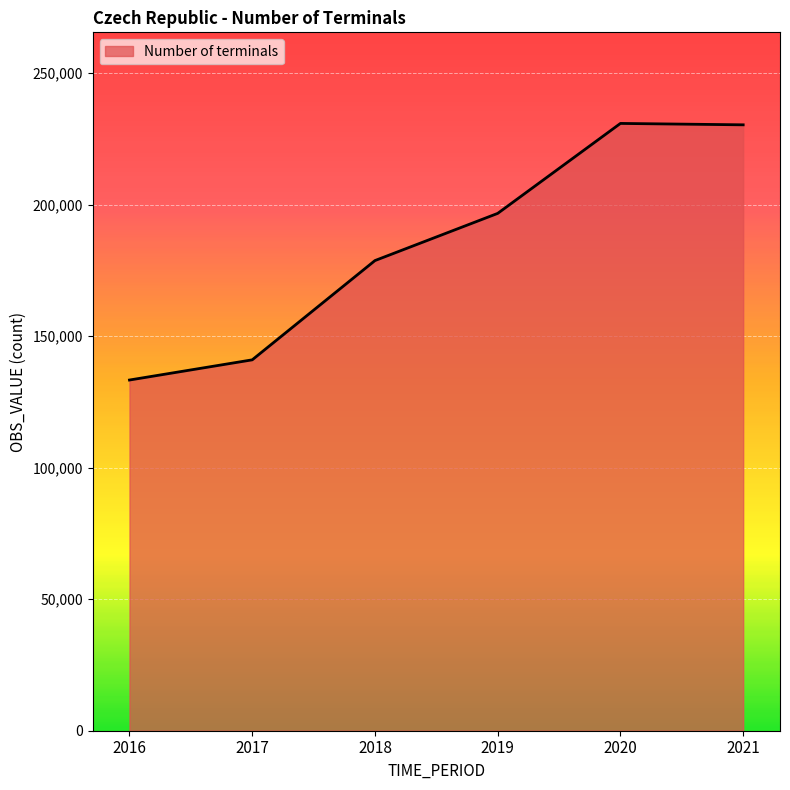

At which category does the data reach its first local peak?

2020